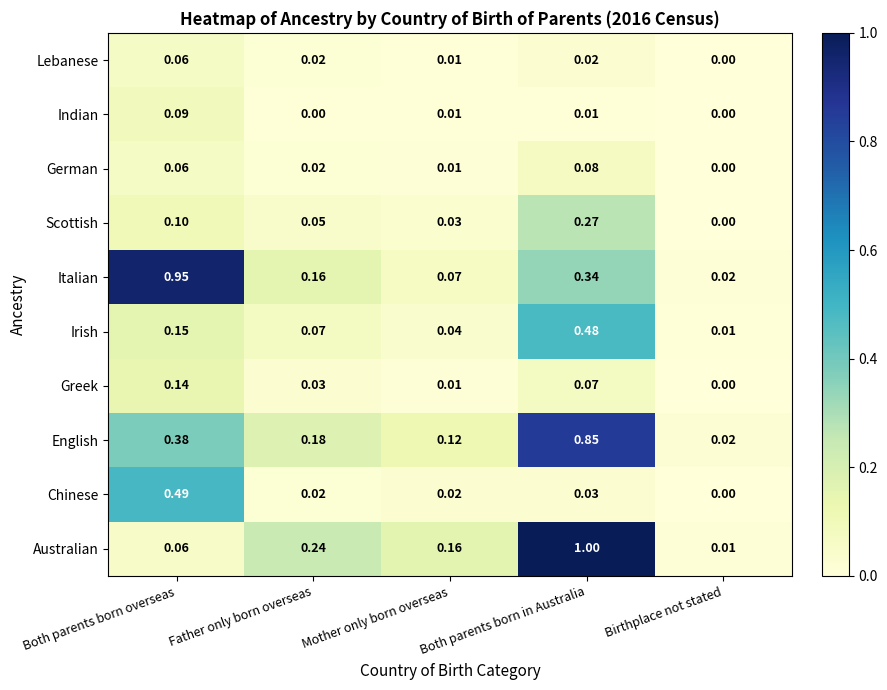

Which series has the largest total across all categories?

English